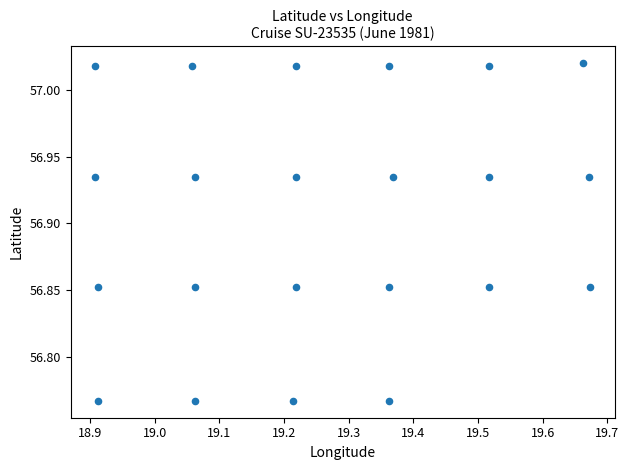

What is the range of Y values (max minus min)?

0.3